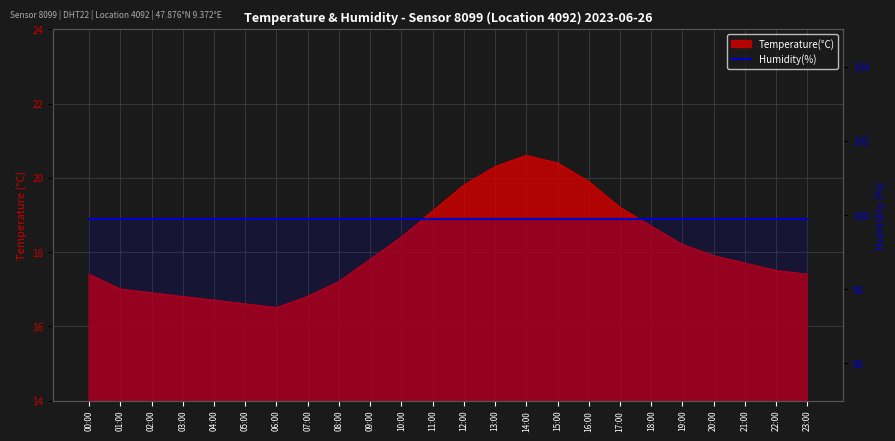

At which label does the data first exceed 17?

00:00